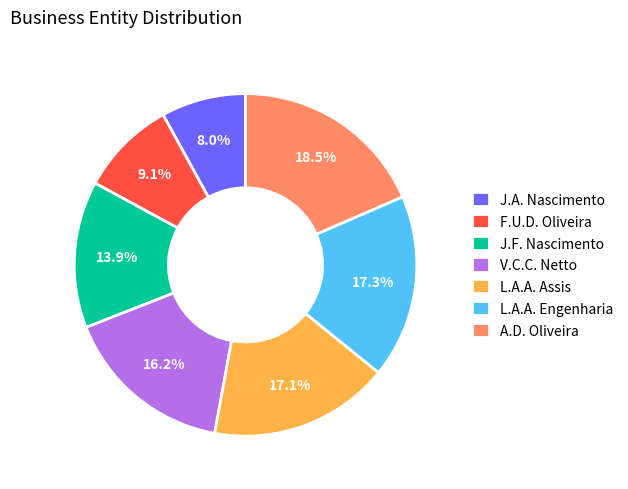

Do A.D. Oliveira and F.U.D. Oliveira together represent more than half of the pie?

No